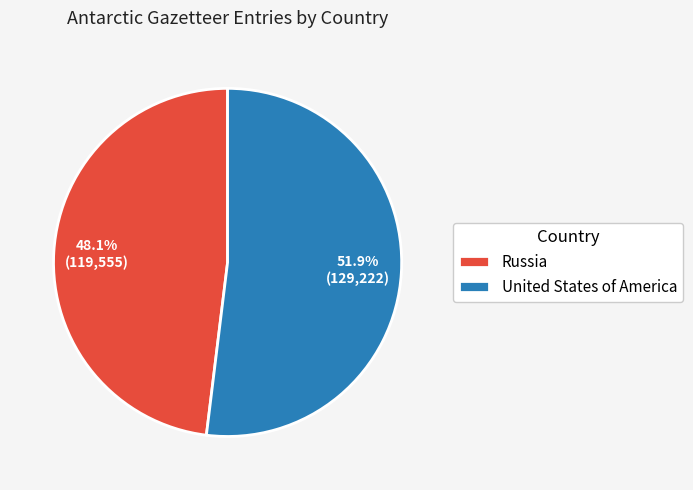

To the nearest percent, what is the combined percentage of Russia and United States of America?

100%